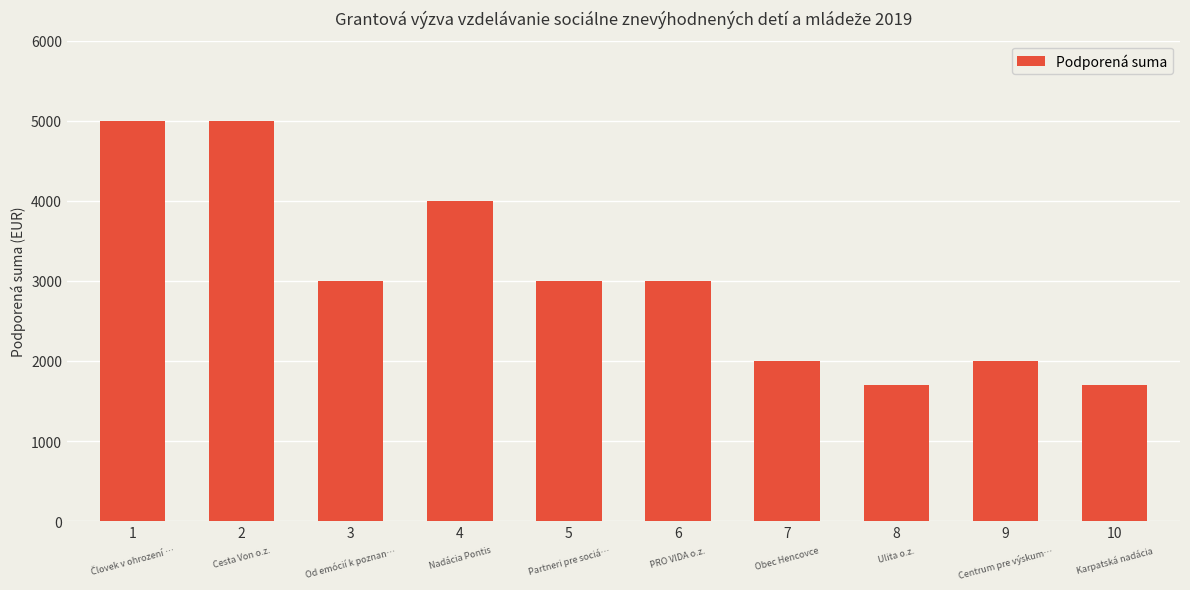

Reading right to left, extract all data points from this chart.

1700	2000	1700	2000	3000	3000	4000	3000	5000	5000